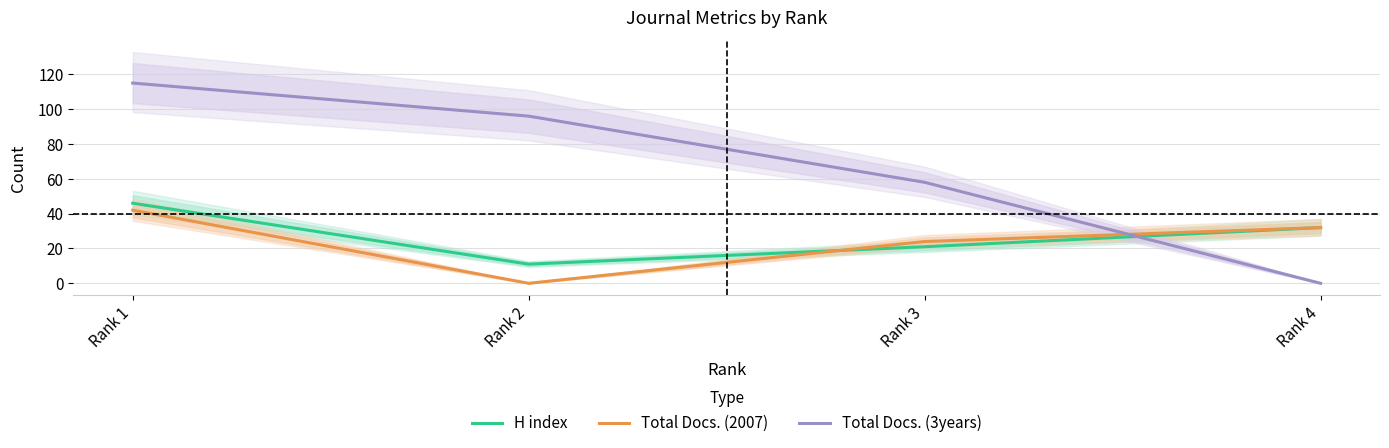

Reading left to right, list all the values displayed in this chart.

H index: Rank 1=46	Rank 2=11	Rank 3=21	Rank 4=32
Total Docs. (2007): Rank 1=42	Rank 2=0	Rank 3=24	Rank 4=32
Total Docs. (3years): Rank 1=115	Rank 2=96	Rank 3=58	Rank 4=0